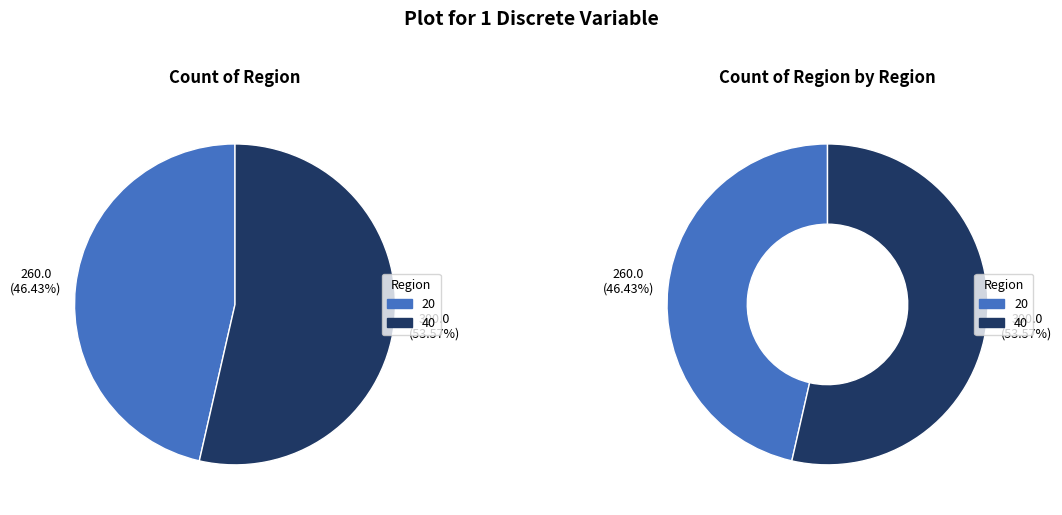

What is the change in value from 20 to 40?

+40